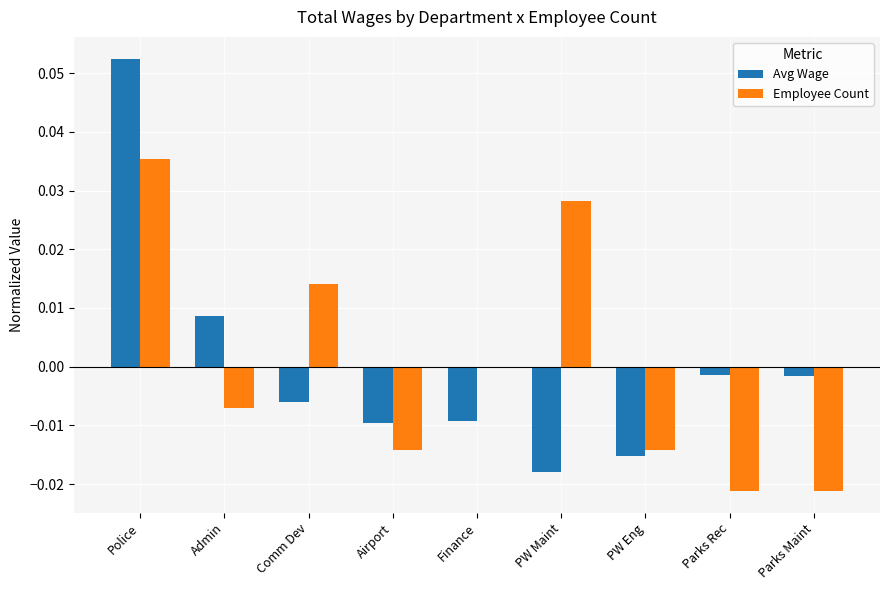

At which category is the sum across all series the highest?

Police